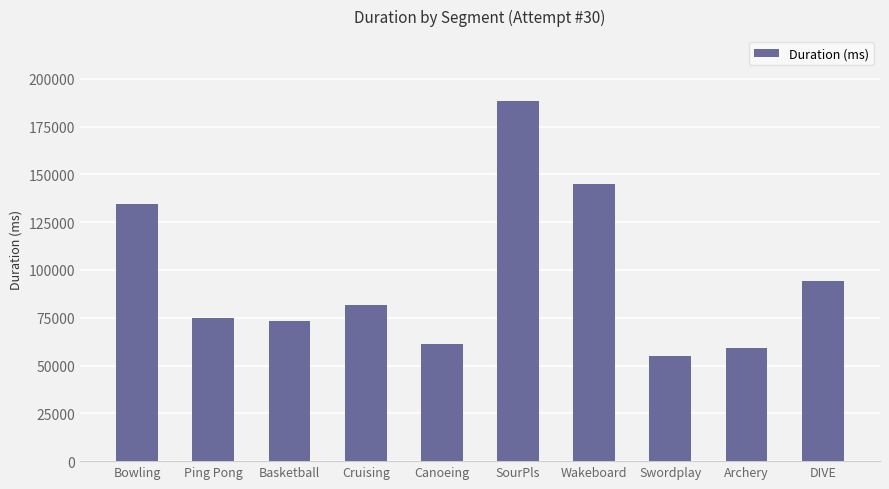

What value does the data have at Canoeing, to the nearest 100?

61100